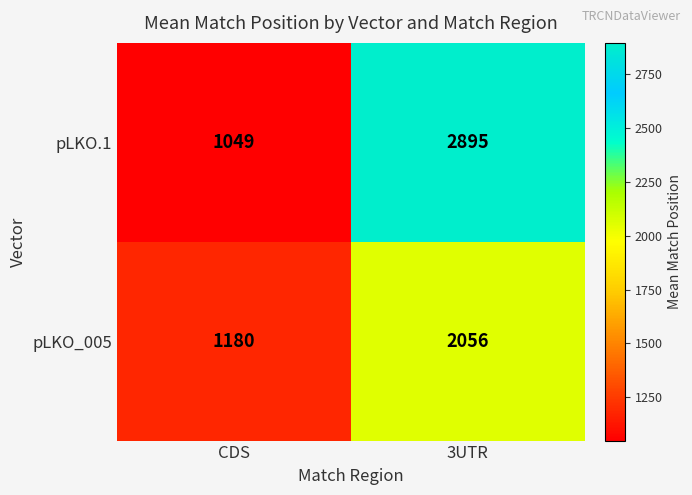

At which category is the sum across all series the highest?

3UTR